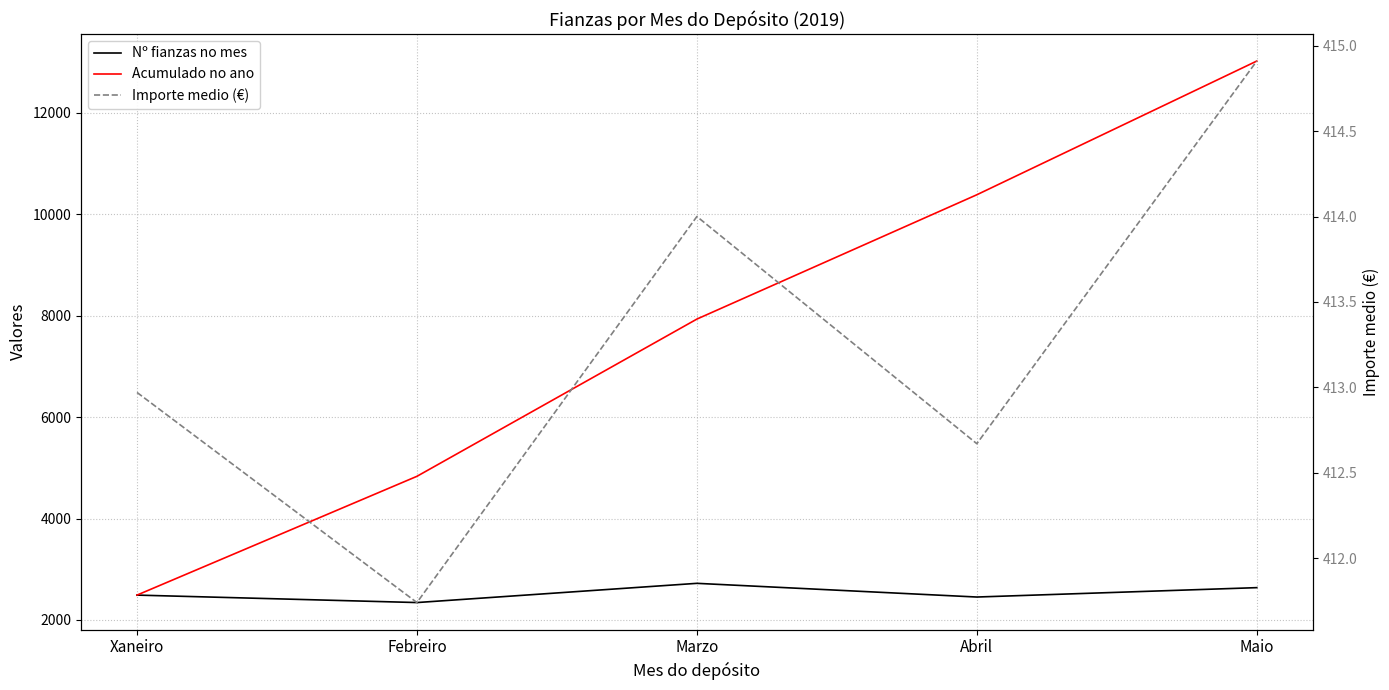

Which has a higher value, Marzo or Maio?

Marzo